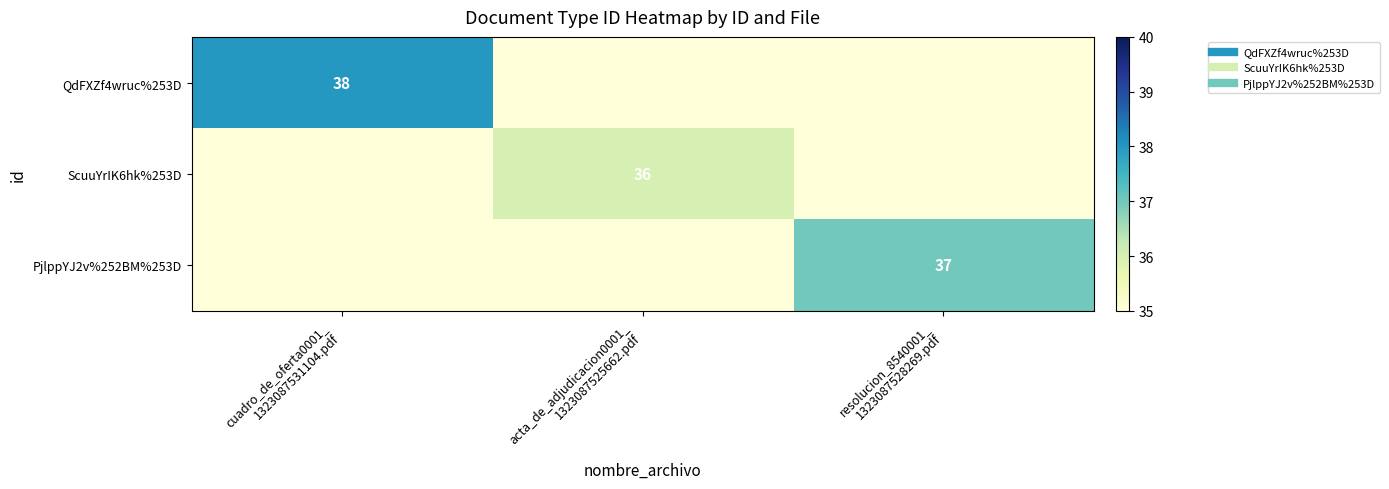

What is the minimum value for QdFXZf4wruc%253D?

35